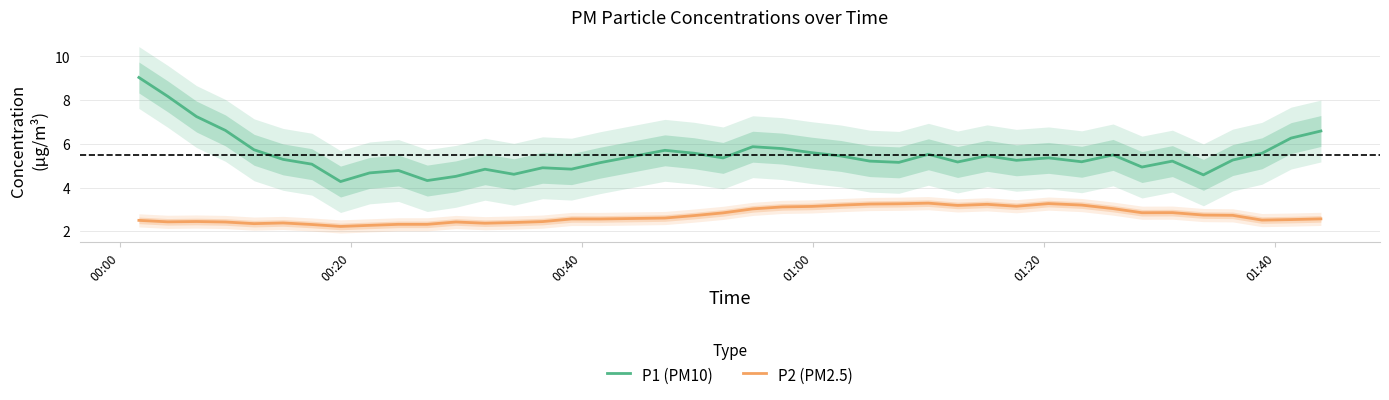

True or false: P2 (PM2.5) and P1 (PM10) cross at least once.

False